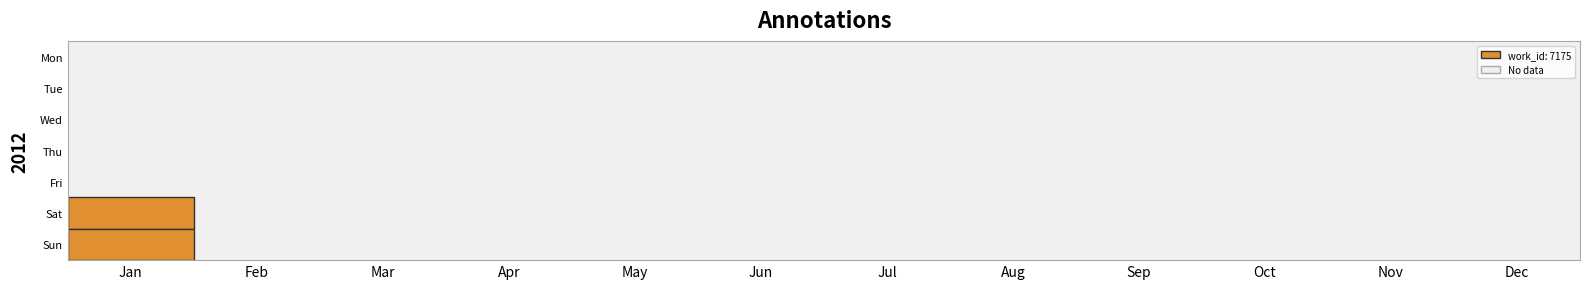

Reading left to right, transcribe all the data shown in this chart.

Mon: Jan=0	Feb=0	Mar=0	Apr=0	May=0	Jun=0	Jul=0	Aug=0	Sep=0	Oct=0	Nov=0	Dec=0
Tue: Jan=0	Feb=0	Mar=0	Apr=0	May=0	Jun=0	Jul=0	Aug=0	Sep=0	Oct=0	Nov=0	Dec=0
Wed: Jan=0	Feb=0	Mar=0	Apr=0	May=0	Jun=0	Jul=0	Aug=0	Sep=0	Oct=0	Nov=0	Dec=0
Thu: Jan=0	Feb=0	Mar=0	Apr=0	May=0	Jun=0	Jul=0	Aug=0	Sep=0	Oct=0	Nov=0	Dec=0
Fri: Jan=0	Feb=0	Mar=0	Apr=0	May=0	Jun=0	Jul=0	Aug=0	Sep=0	Oct=0	Nov=0	Dec=0
Sat: Jan=7175	Feb=0	Mar=0	Apr=0	May=0	Jun=0	Jul=0	Aug=0	Sep=0	Oct=0	Nov=0	Dec=0
Sun: Jan=7175	Feb=0	Mar=0	Apr=0	May=0	Jun=0	Jul=0	Aug=0	Sep=0	Oct=0	Nov=0	Dec=0